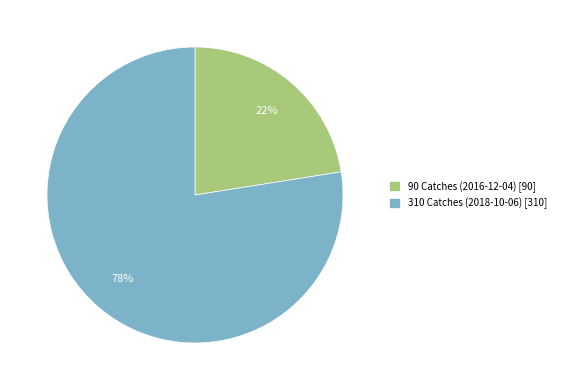

Is there a majority slice in this chart?

Yes